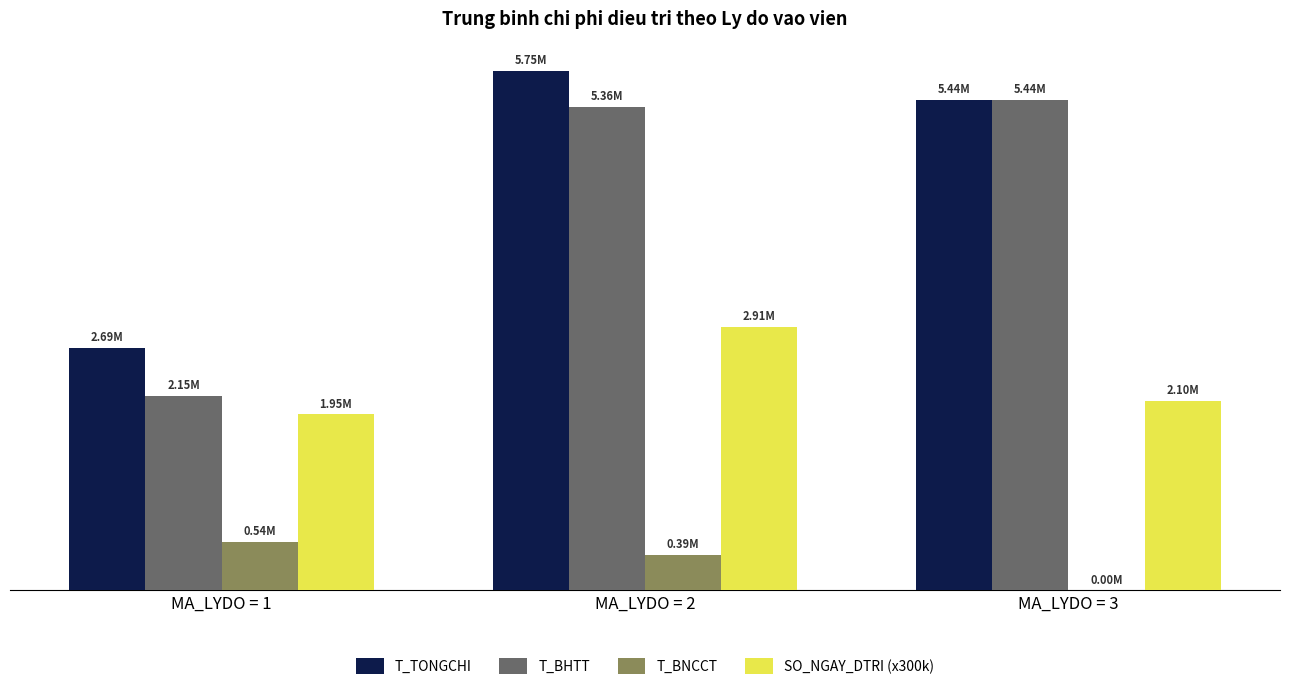

Where does the T_TONGCHI series first go above 5437747?

MA_LYDO = 2